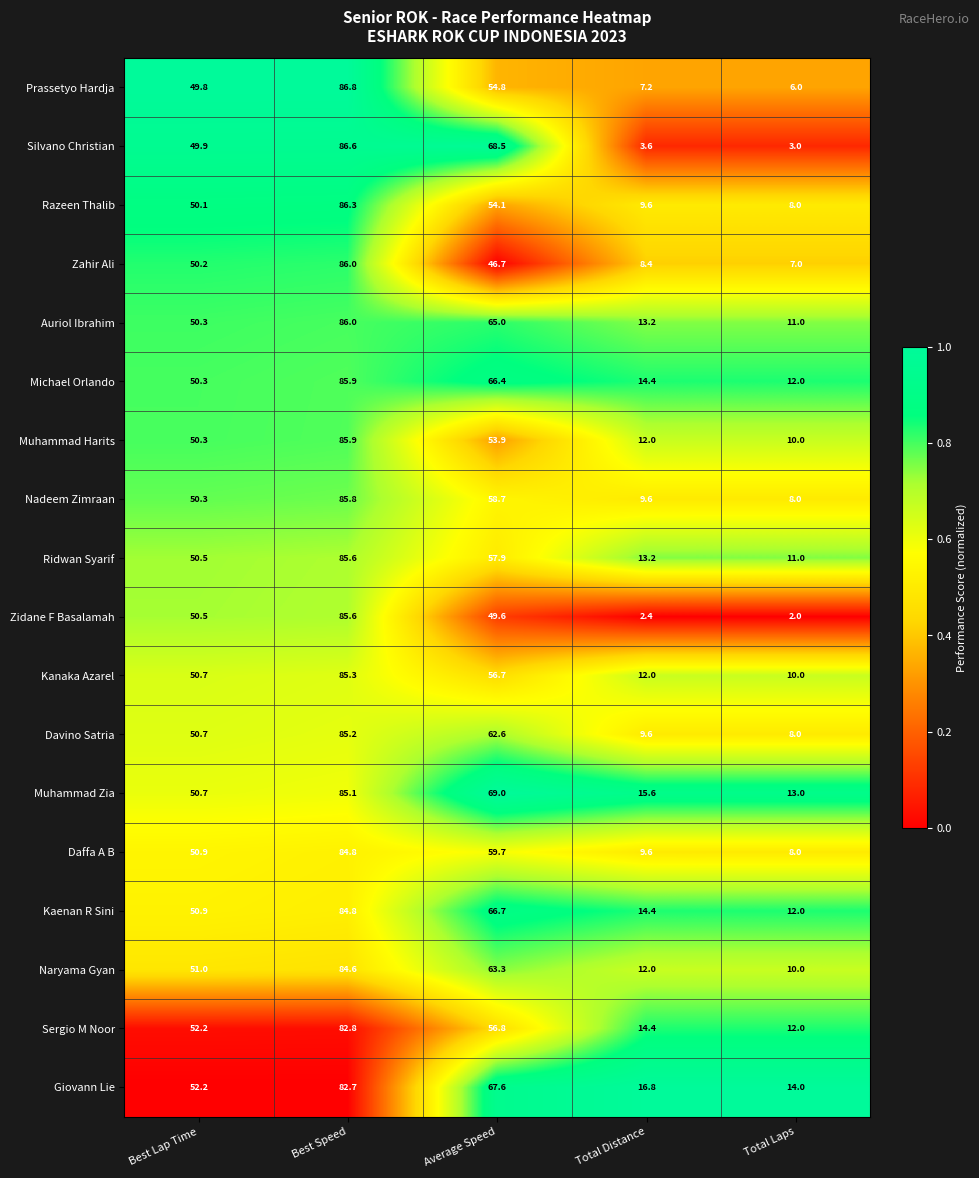

At which category is the sum across all series the highest?

Best Speed